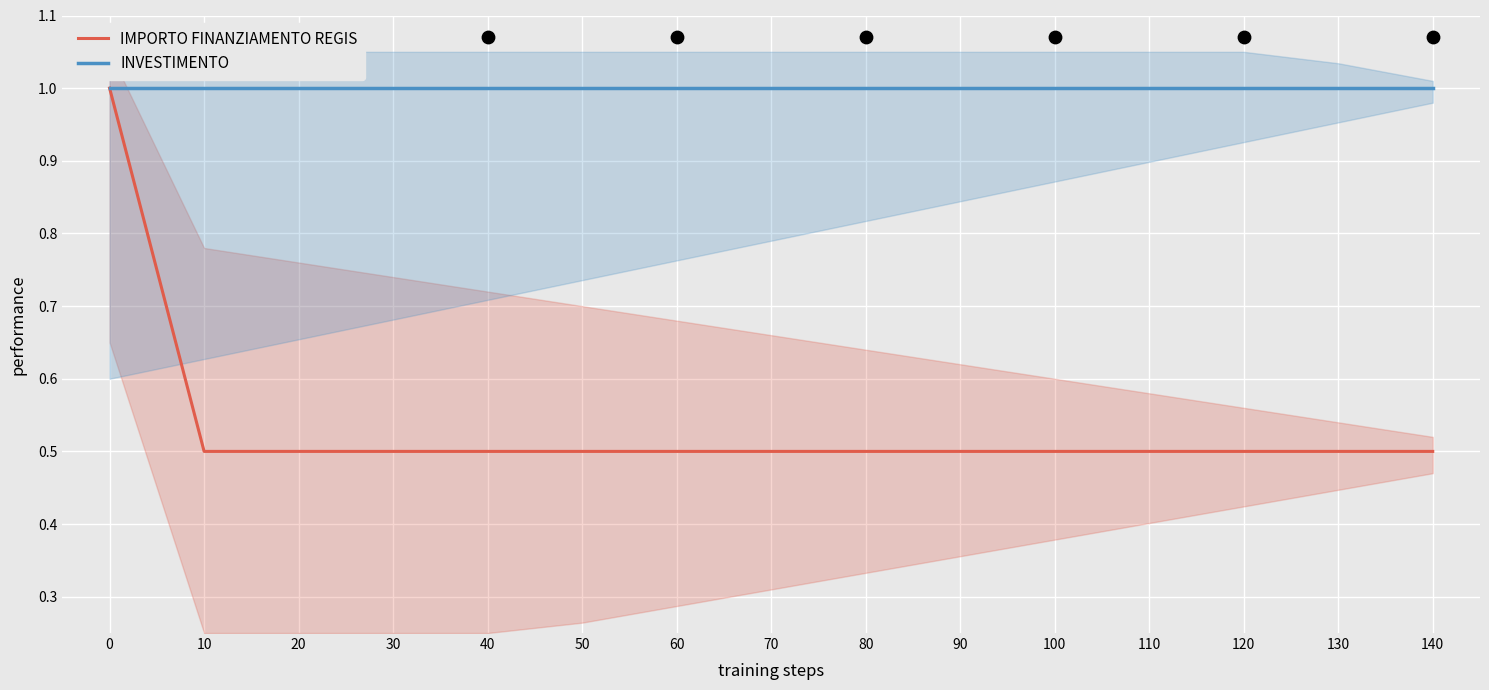

Which series reaches the minimum Y coordinate?

IMPORTO FINANZIAMENTO REGIS